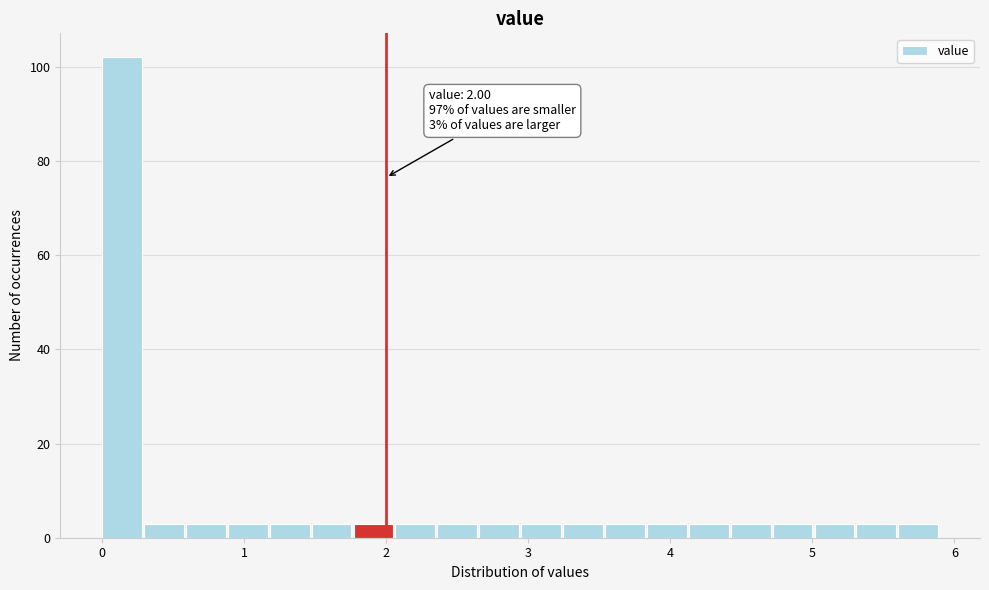

Read against the x-axis, roughly where is the centre of the tallest bar?

0.1